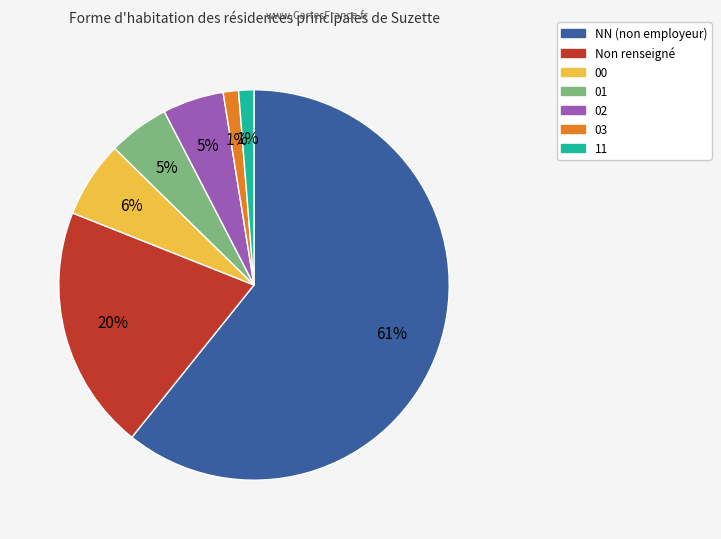

Is there any slice that represents more than half of the pie?

Yes